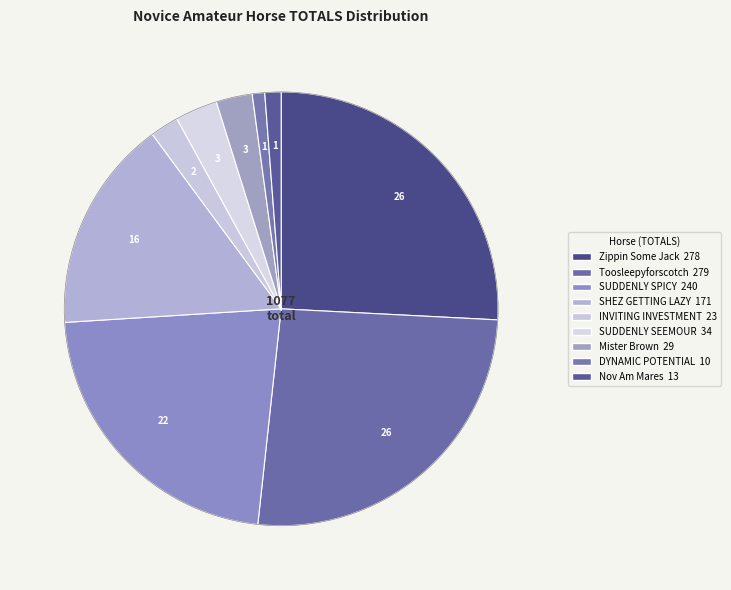

To the nearest percent, what is the combined percentage of Mister Brown and Toosleepyforscotch?

29%